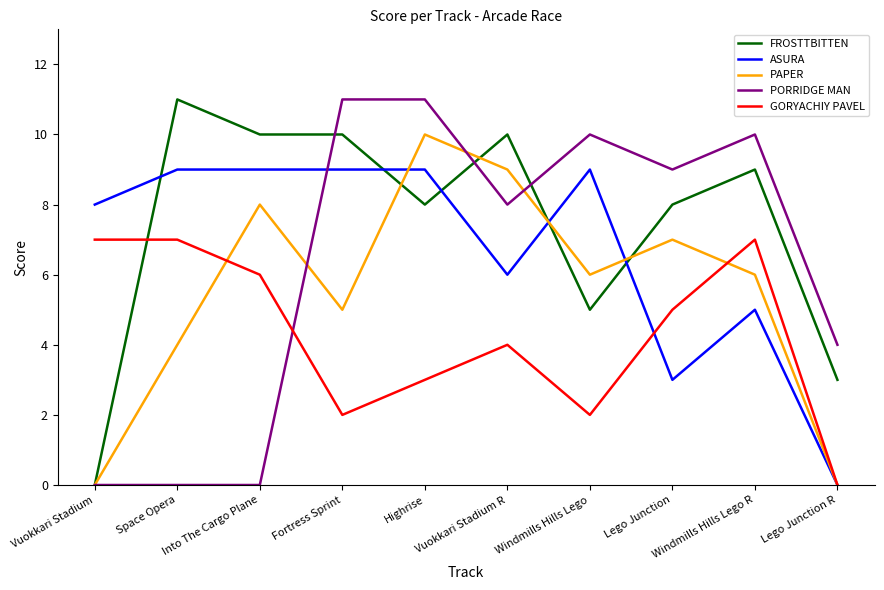

After their last crossing, which series has the higher values: FROSTTBITTEN or GORYACHIY PAVEL?

FROSTTBITTEN